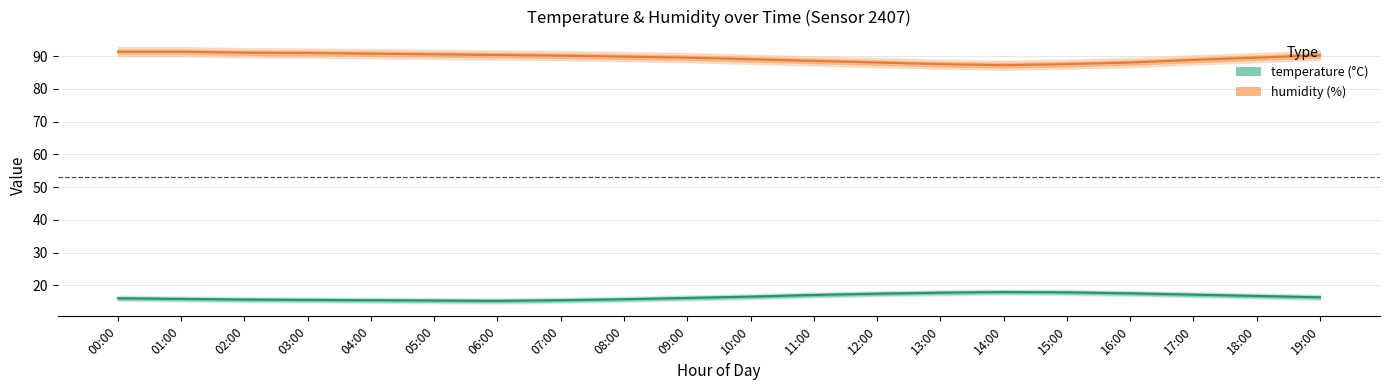

What is the minimum value shown in the chart?

15.3